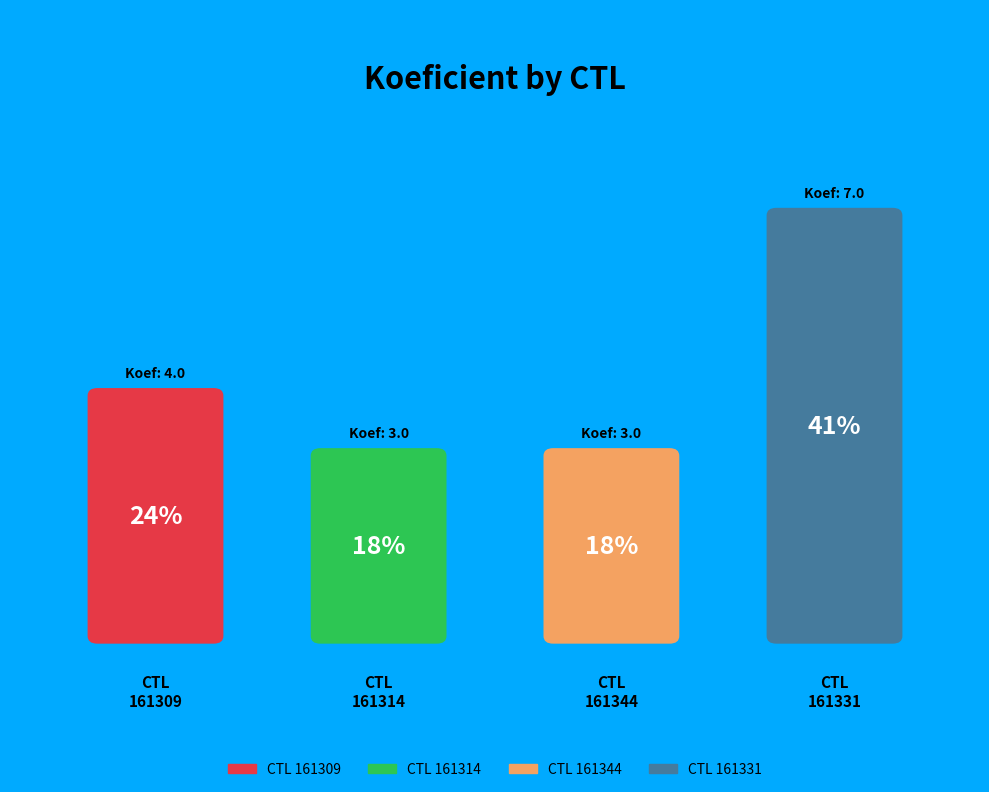

What percentage is the 161314 slice, to the nearest percent?

18%